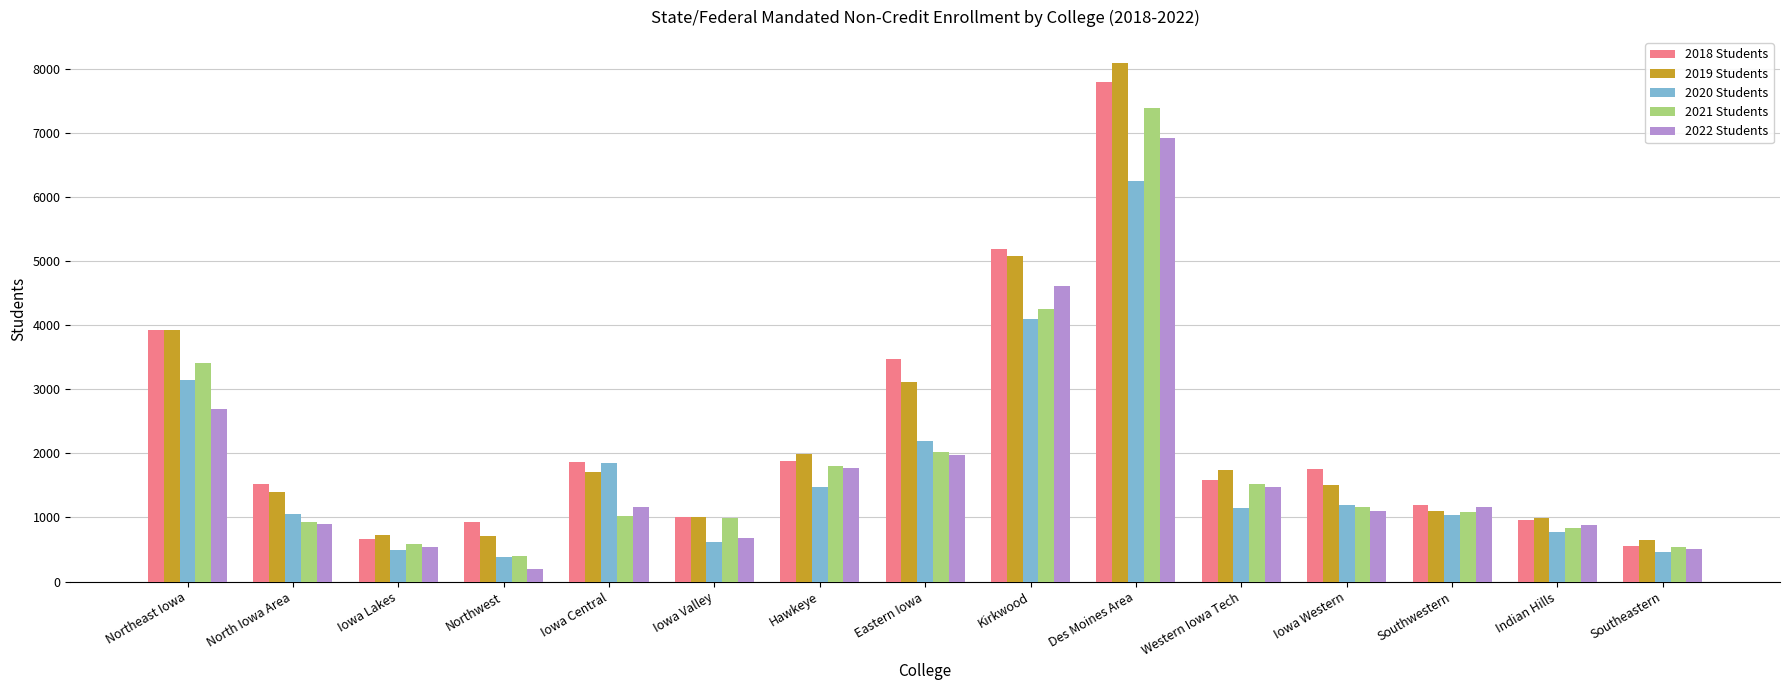

At which label does 2018 Students reach its peak?

Des Moines Area